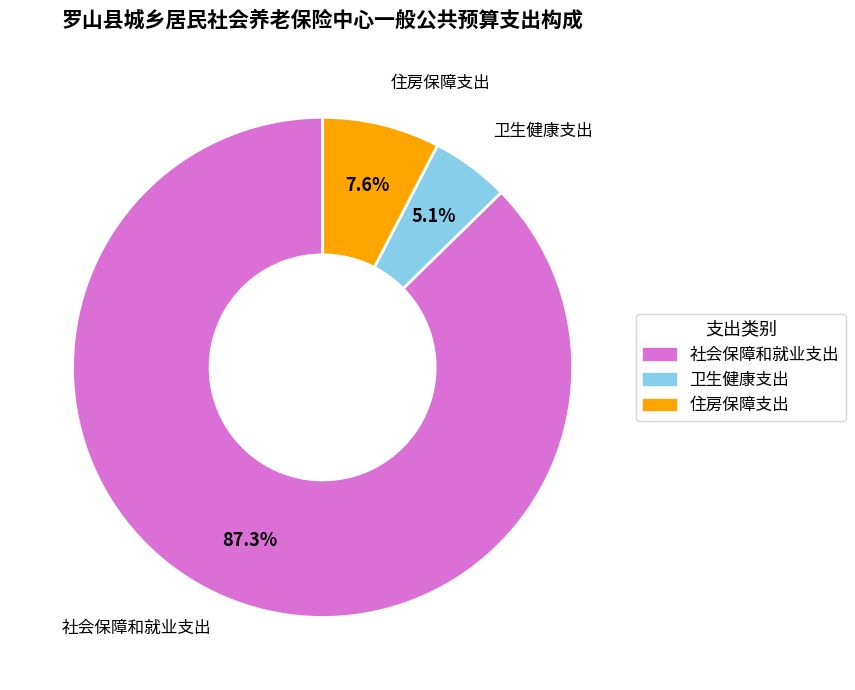

Rank the categories by value from lowest to highest.

卫生健康支出, 住房保障支出, 社会保障和就业支出